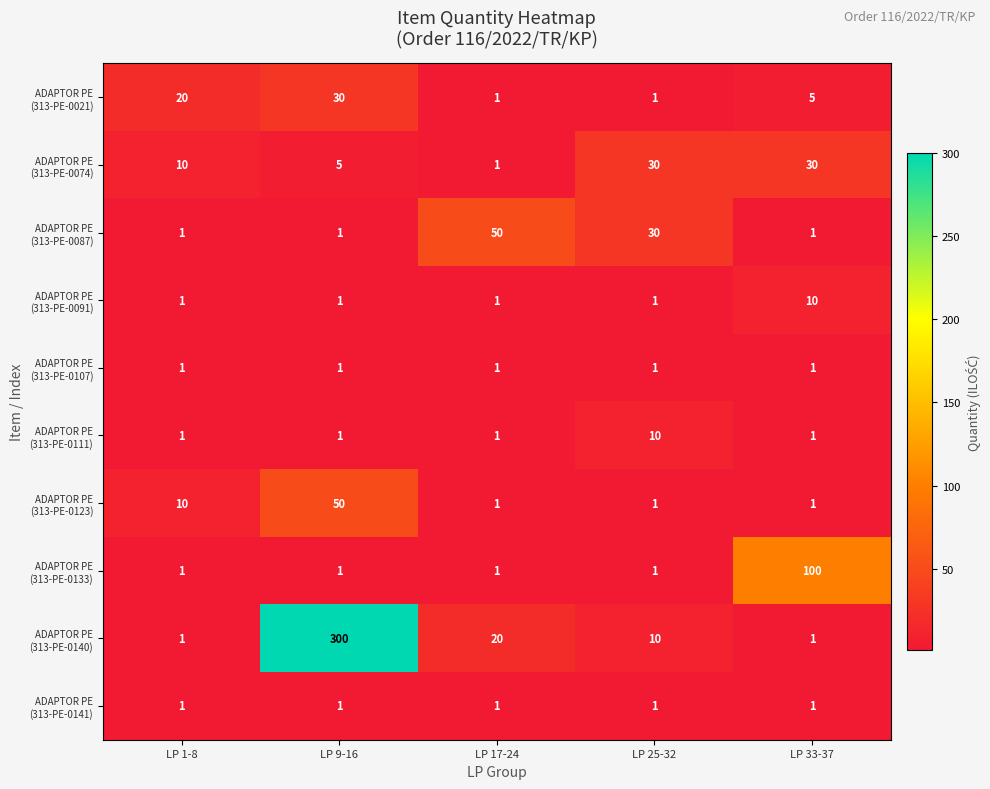

At how many categories does at least one series exceed 166?

1